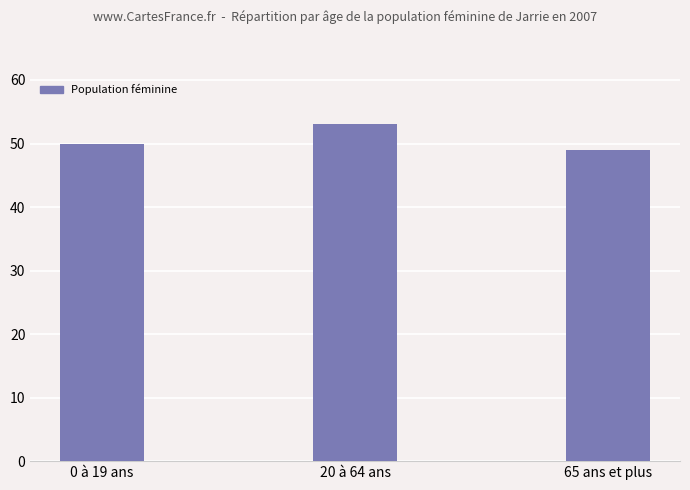

List the labels in order of value, largest first.

20 à 64 ans, 0 à 19 ans, 65 ans et plus